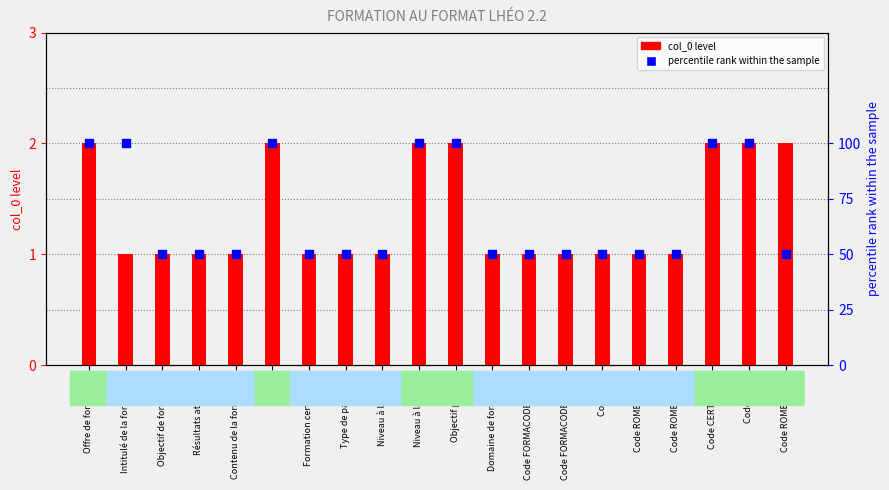

Which series contains the lowest Y value?

col_0 level